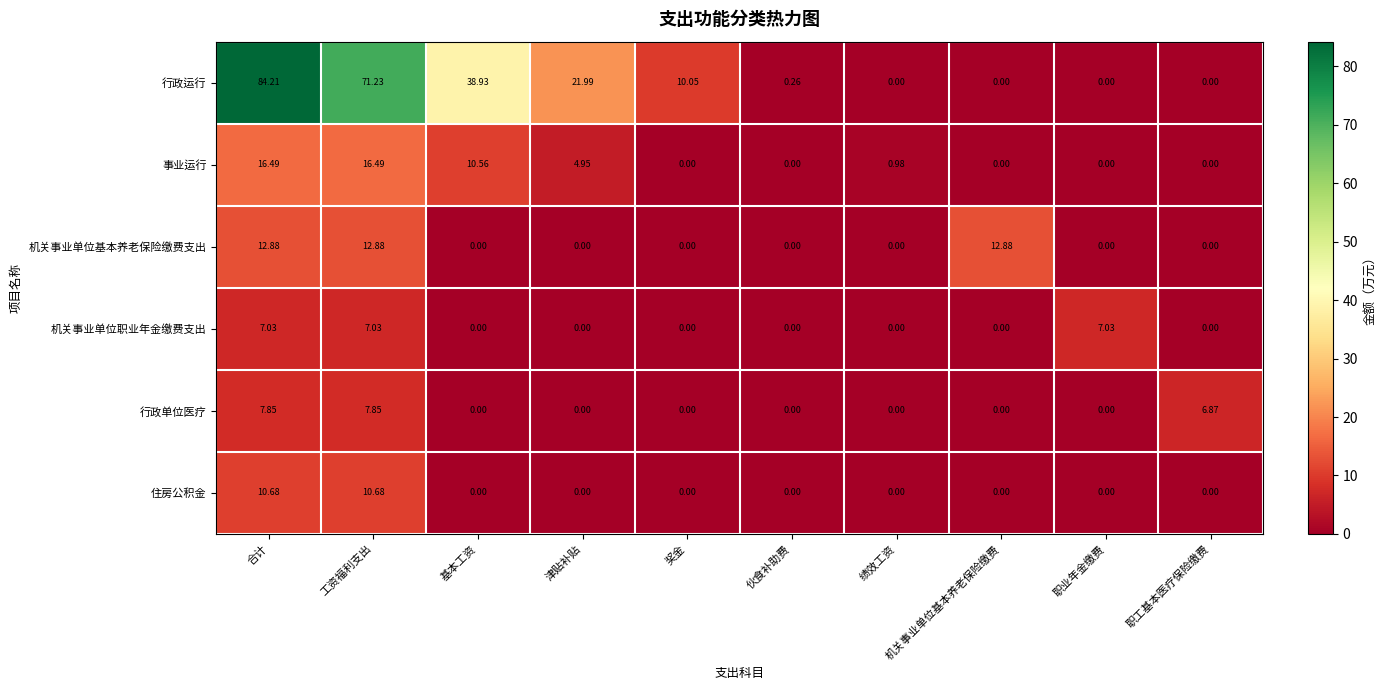

Which series has the largest range (max minus min)?

行政运行